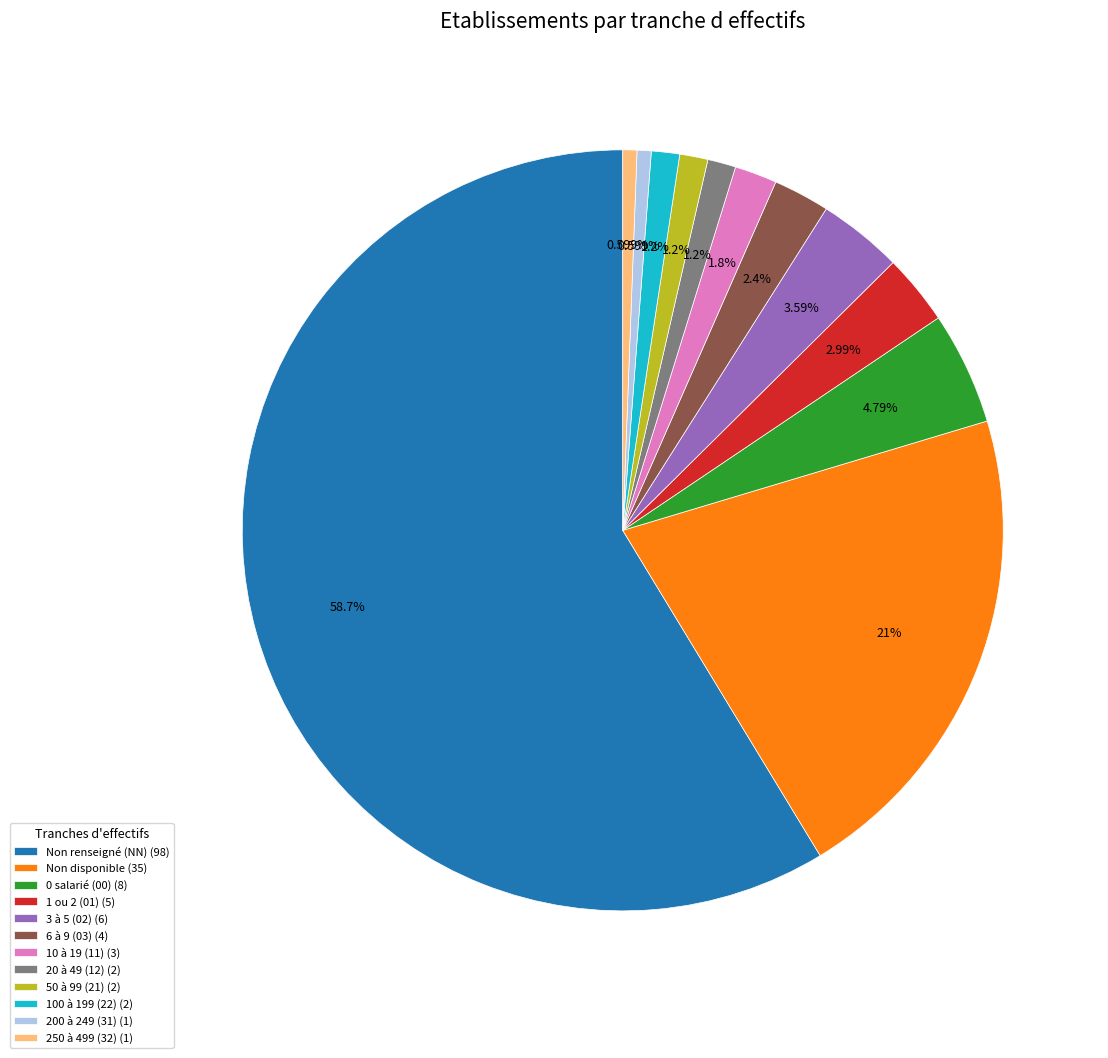

Do 250 à 499 (32) (1) and 100 à 199 (22) (2) together represent more than half of the pie?

No